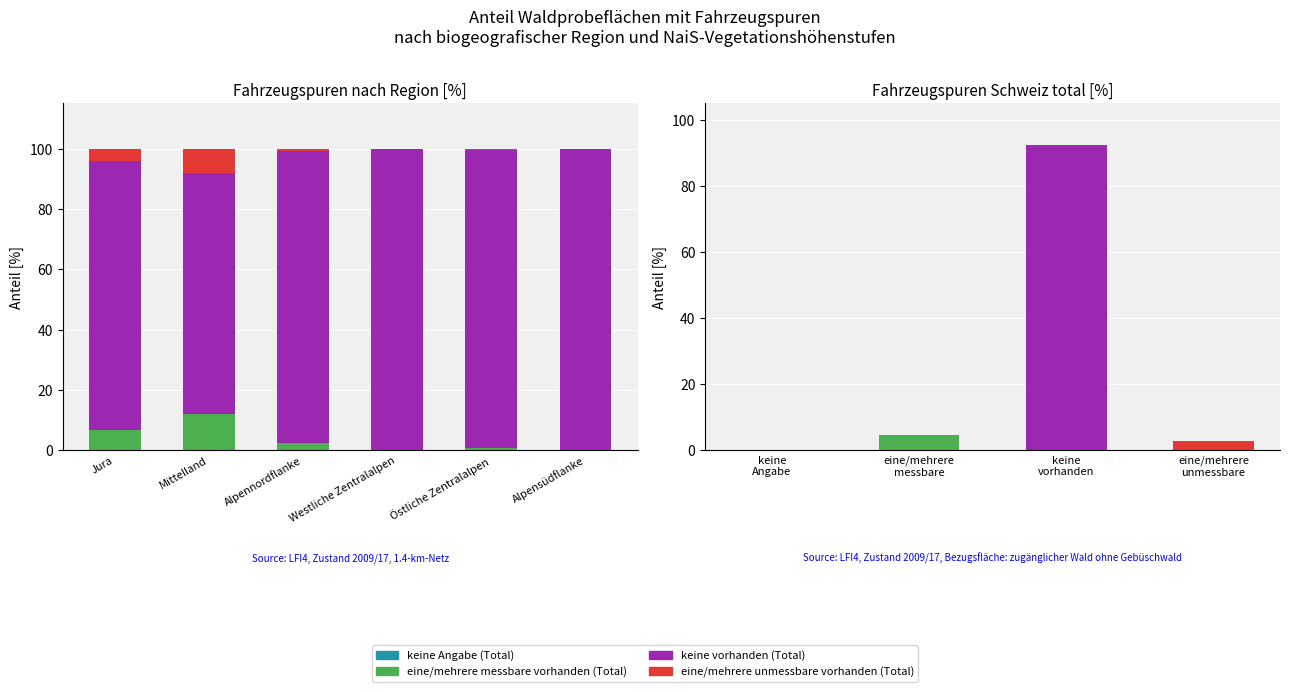

Is the value of eine/mehrere messbare vorhanden (Total) at Jura greater than the value of keine Angabe (Total) at Jura?

Yes